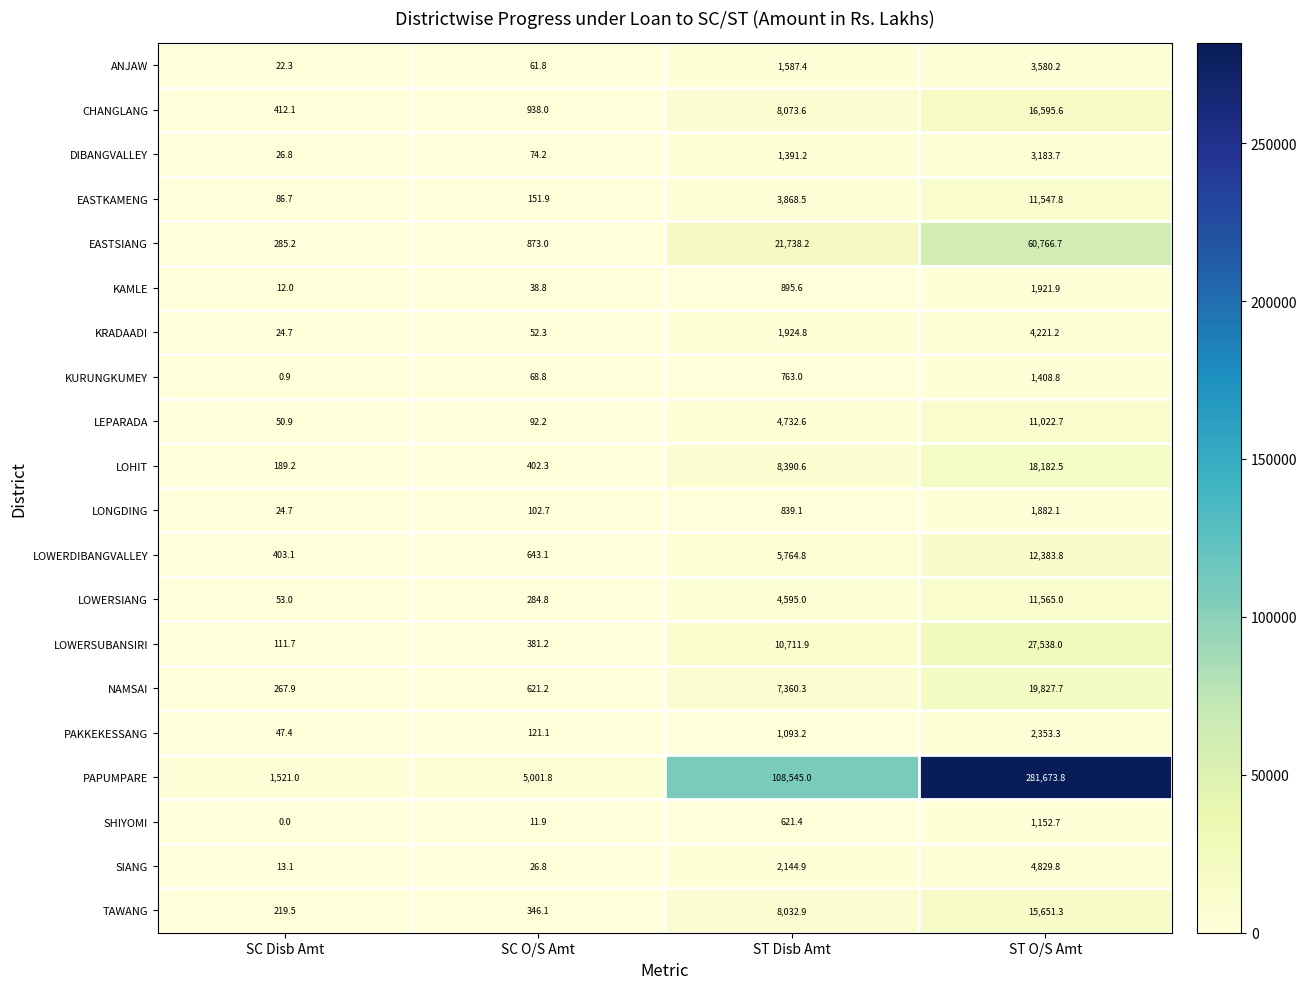

List the series in order of their peak value, highest first.

PAPUMPARE, EASTSIANG, LOWERSUBANSIRI, NAMSAI, LOHIT, CHANGLANG, TAWANG, LOWERDIBANGVALLEY, LOWERSIANG, EASTKAMENG, LEPARADA, SIANG, KRADAADI, ANJAW, DIBANGVALLEY, PAKKEKESSANG, KAMLE, LONGDING, KURUNGKUMEY, SHIYOMI